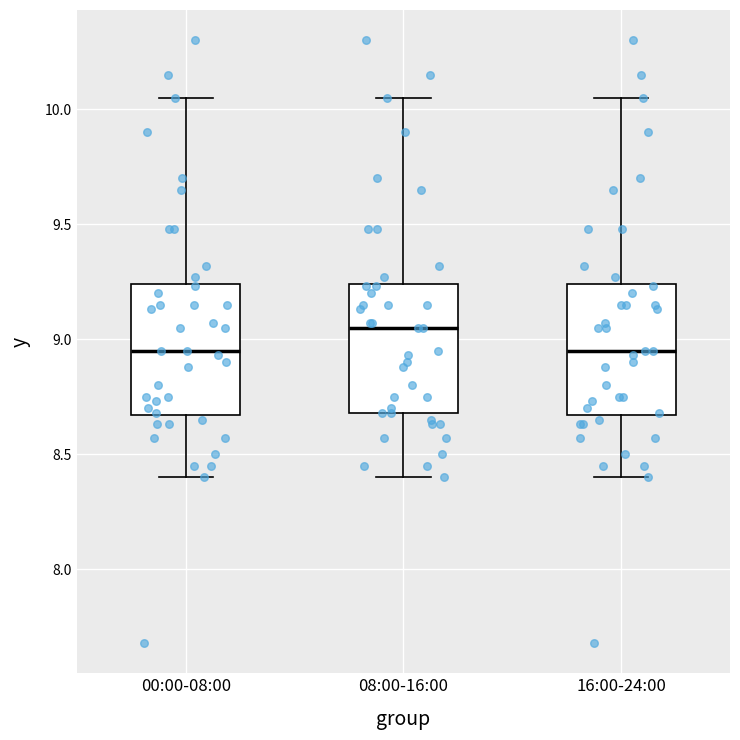

Reading left to right, transcribe this box plot: for each box, give where its median line is, the range the box spans, and where its two whiskers end, as read against the y-axis. The values are not printed on the chart, so give them approximately, as read against the axis.

00:00-08:00: median 8.95, box 8.65 to 9.25, whiskers 8.40 to 10.05
08:00-16:00: median 9.05, box 8.70 to 9.25, whiskers 8.40 to 10.05
16:00-24:00: median 8.95, box 8.65 to 9.25, whiskers 8.40 to 10.05